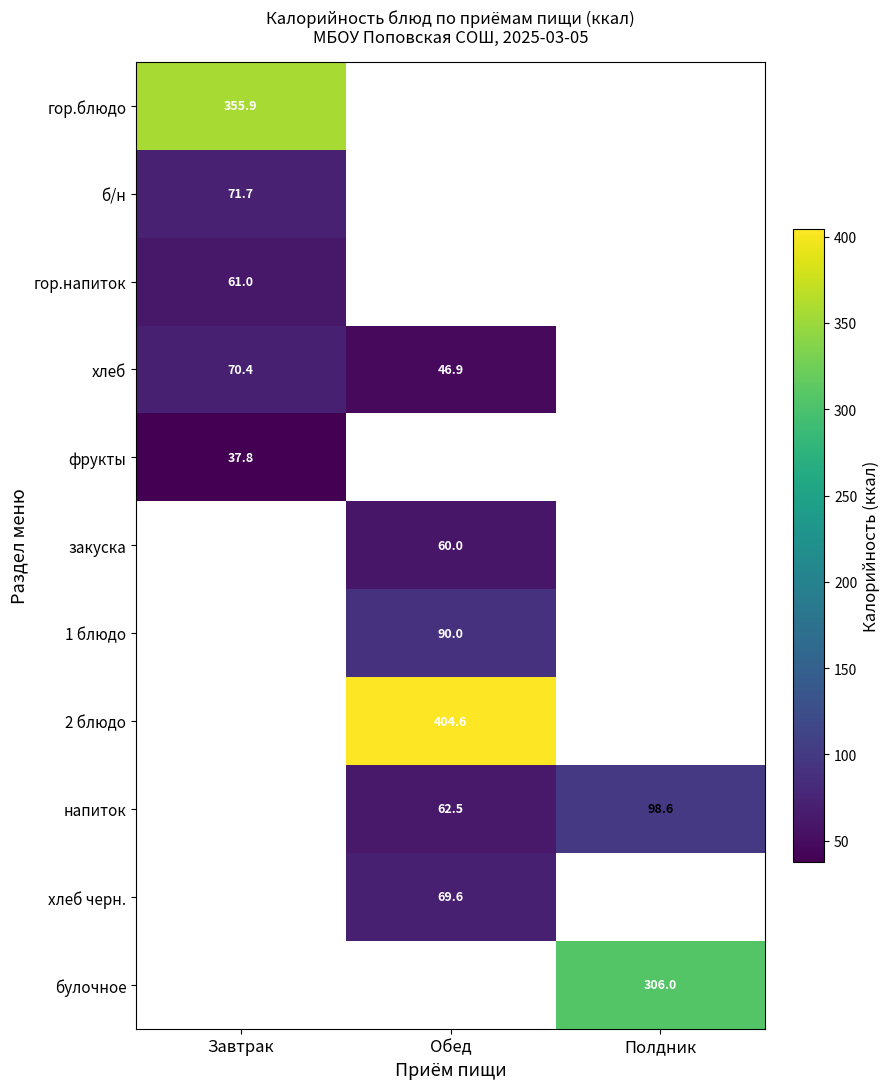

The value of б/н at Завтрак is 71.7. True or false?

True